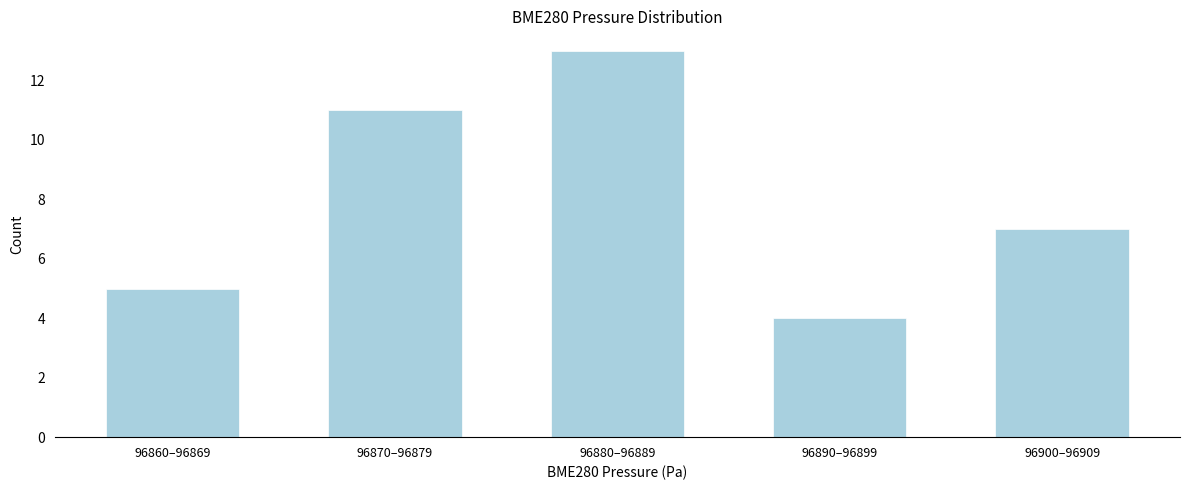

Reading left to right, extract all data points from this chart.

5	11	13	4	7